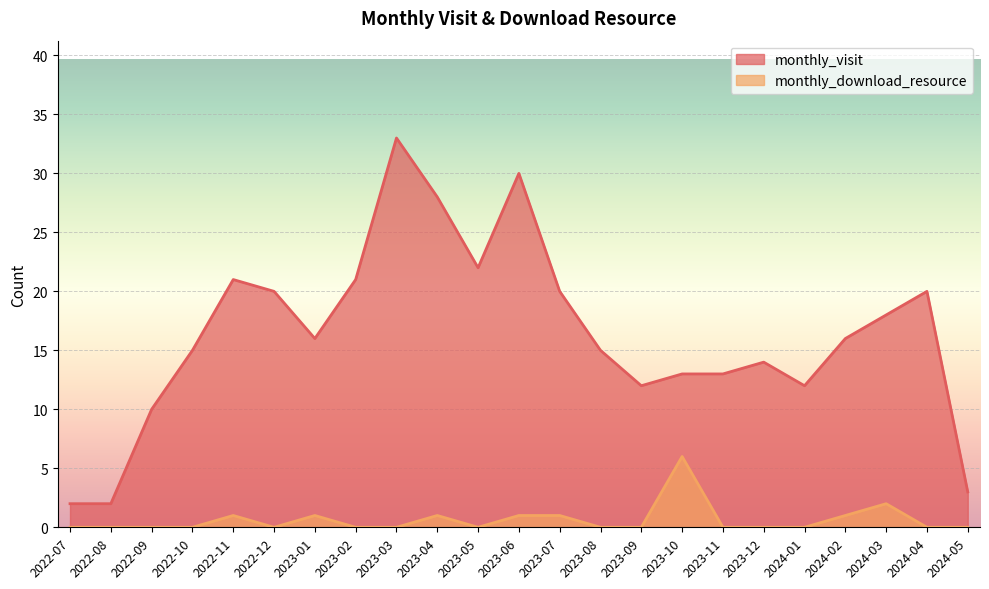

Reading left to right, transcribe all the data shown in this chart.

monthly_visit: 2	2	10	15	21	20	16	21	33	28	22	30	20	15	12	13	13	14	12	16	18	20	3
monthly_download_resource: 0	0	0	0	1	0	1	0	0	1	0	1	1	0	0	6	0	0	0	1	2	0	0